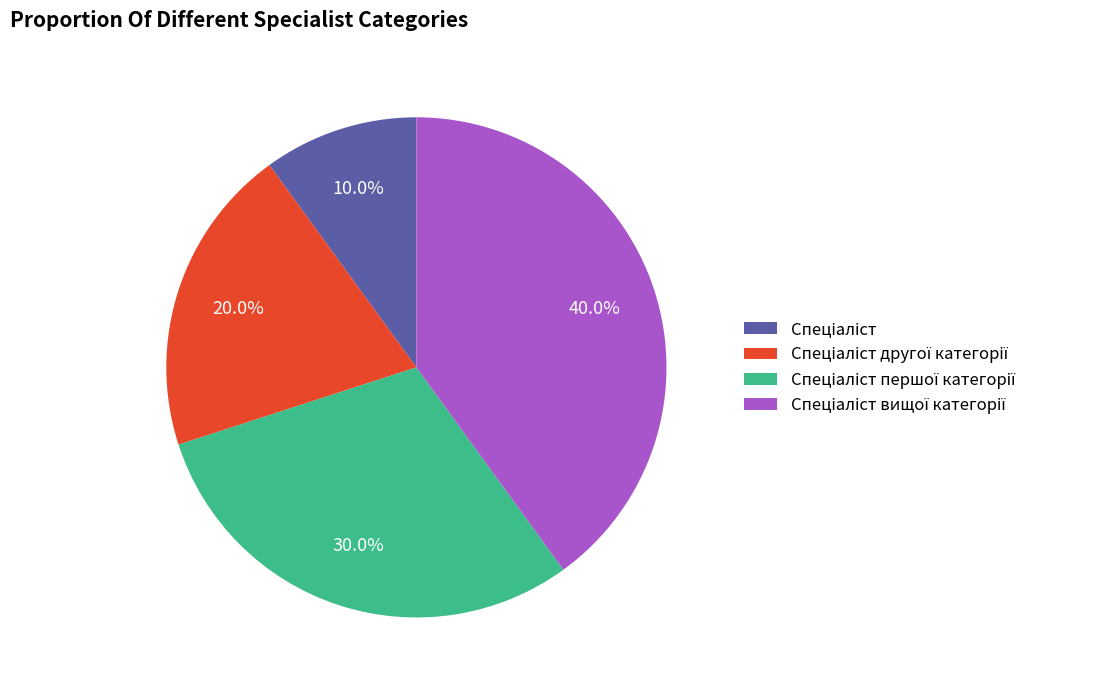

Does any single category account for the majority?

No